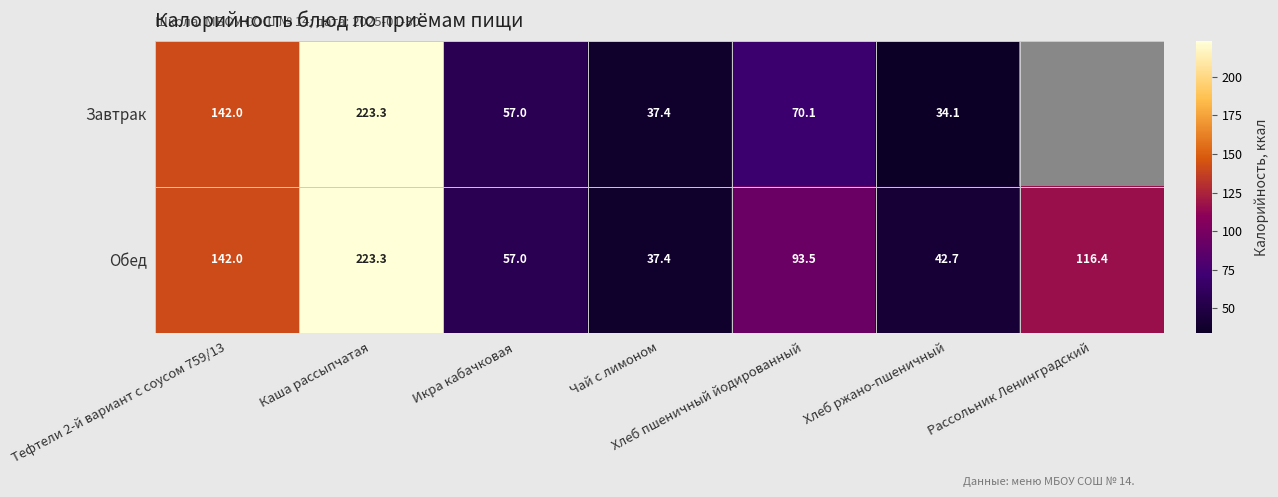

The value of Обед at Хлеб пшеничный йодированный is 93.5. True or false?

True